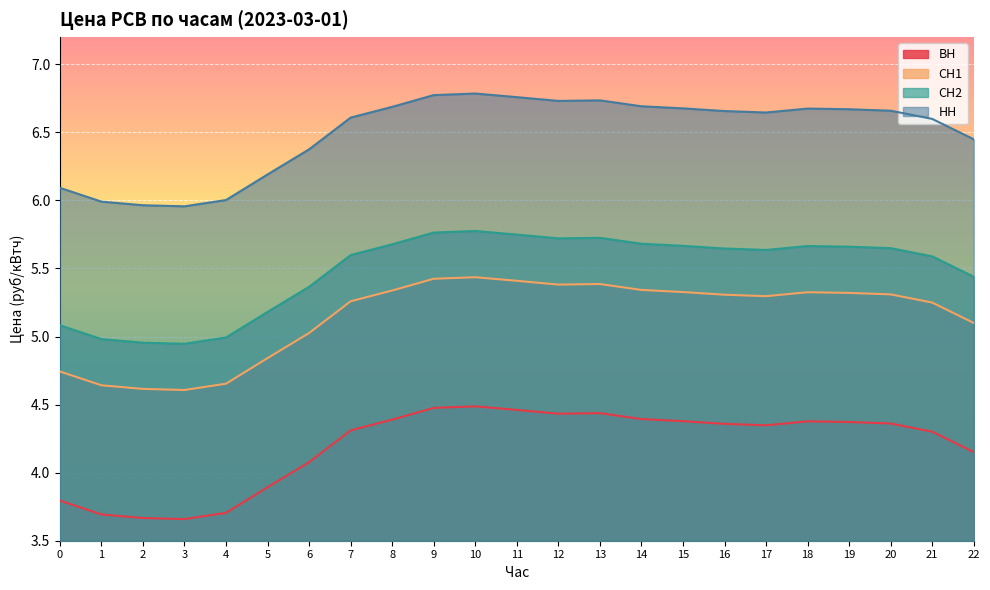

In ВН, how many points are higher than both neighbors (excluding endpoints)?

3